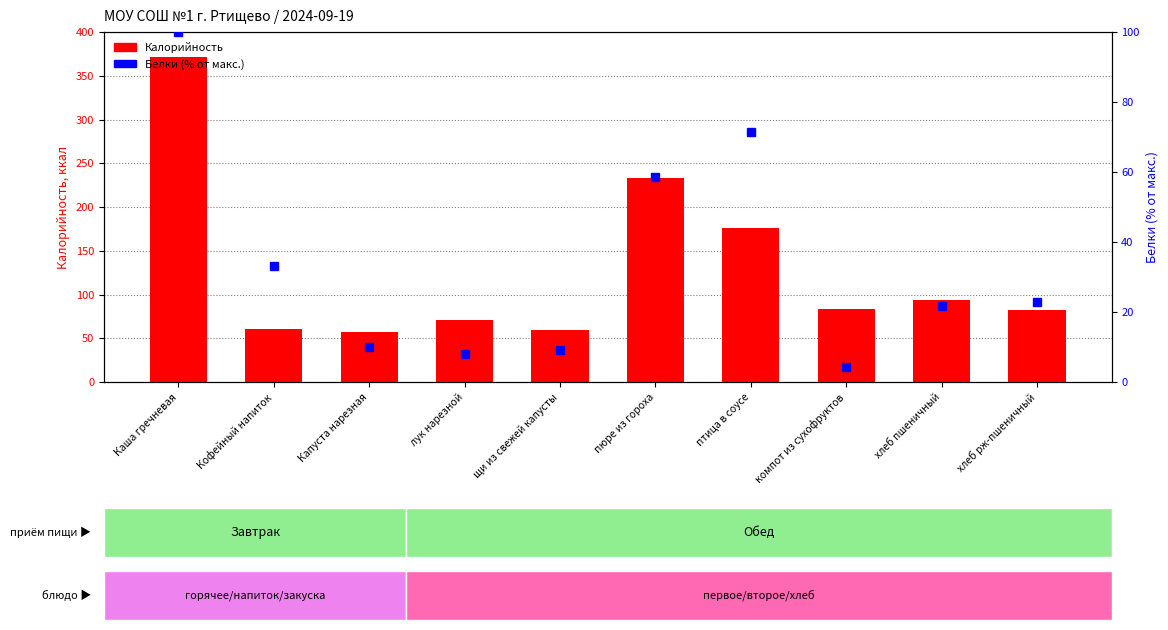

What position from the left is пюре из гороха?

6